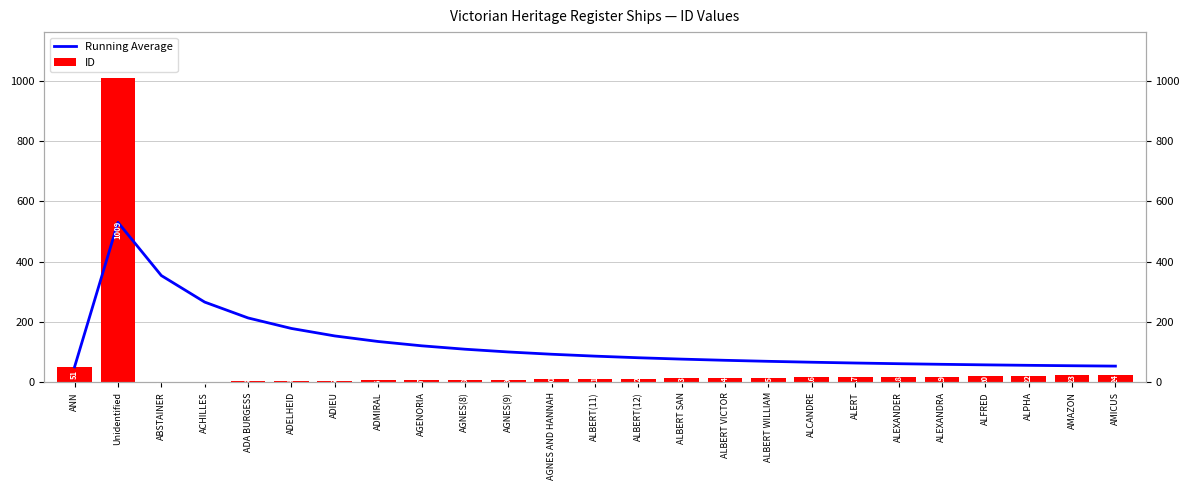

Where is Running Average nearest to the value 290?

ACHILLES